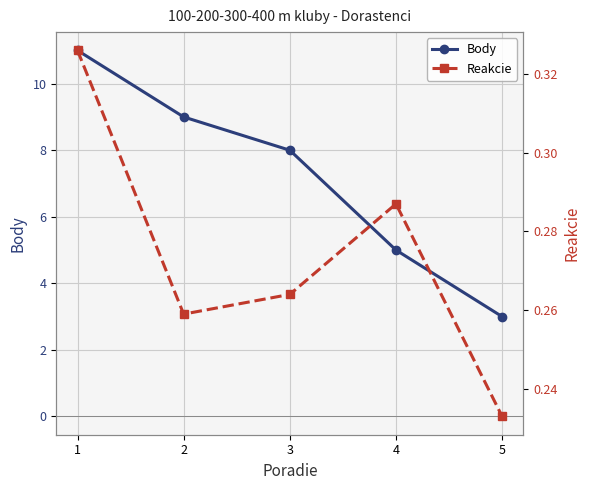

True or false: Reakcie and Body cross at least once.

False